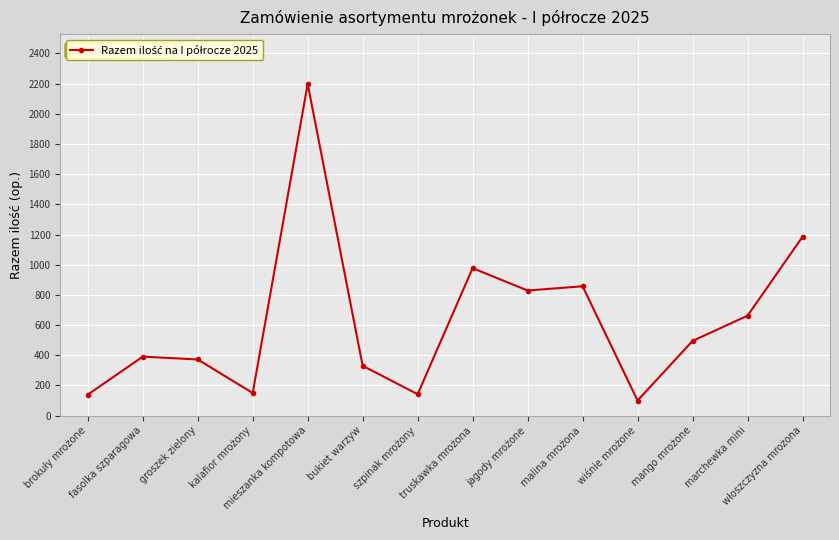

How many interior local valleys (lower than both neighbors) does the data have?

4